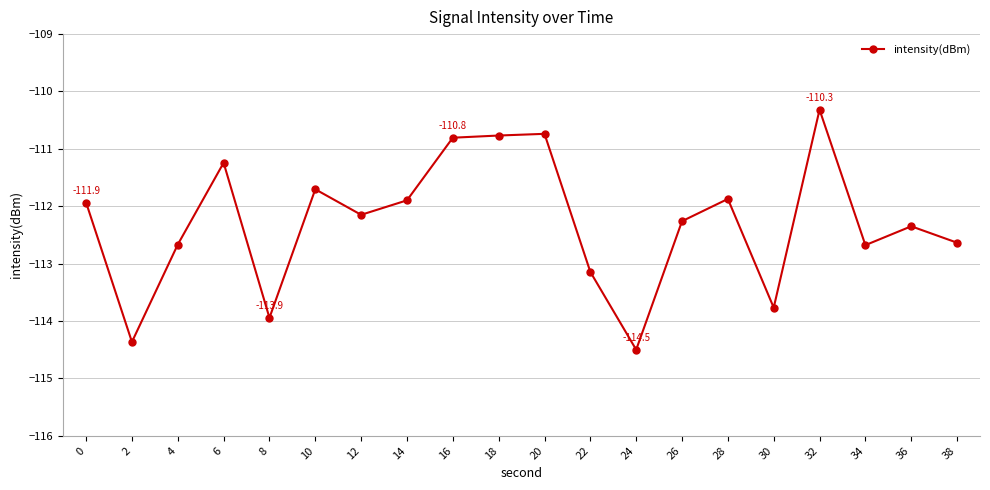

Where is the first local maximum?

6